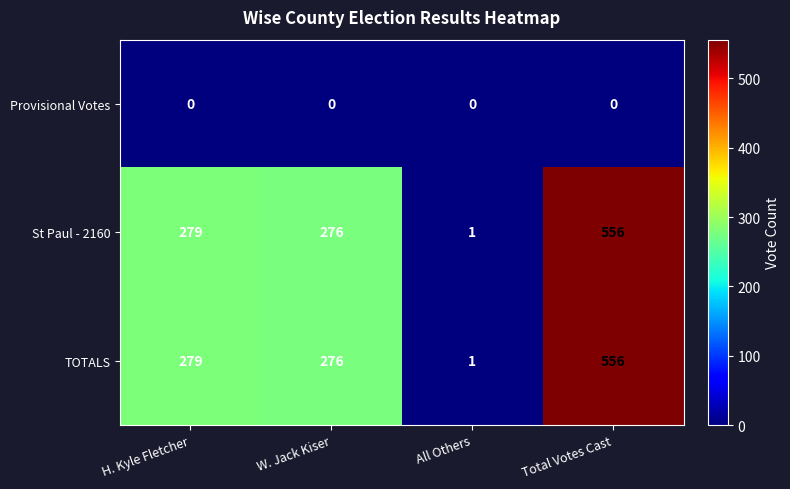

The value of TOTALS at All Others is 1. True or false?

True